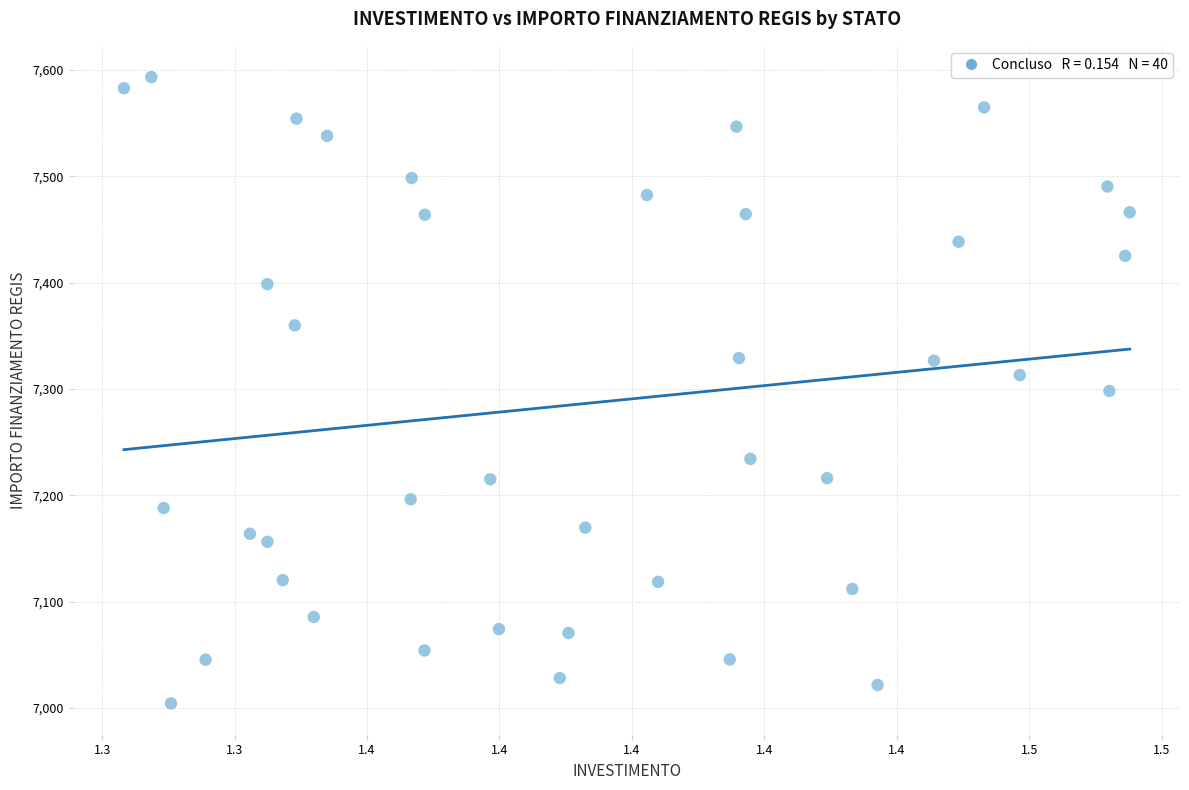

What is the range of Y values (max minus min)?

588.8